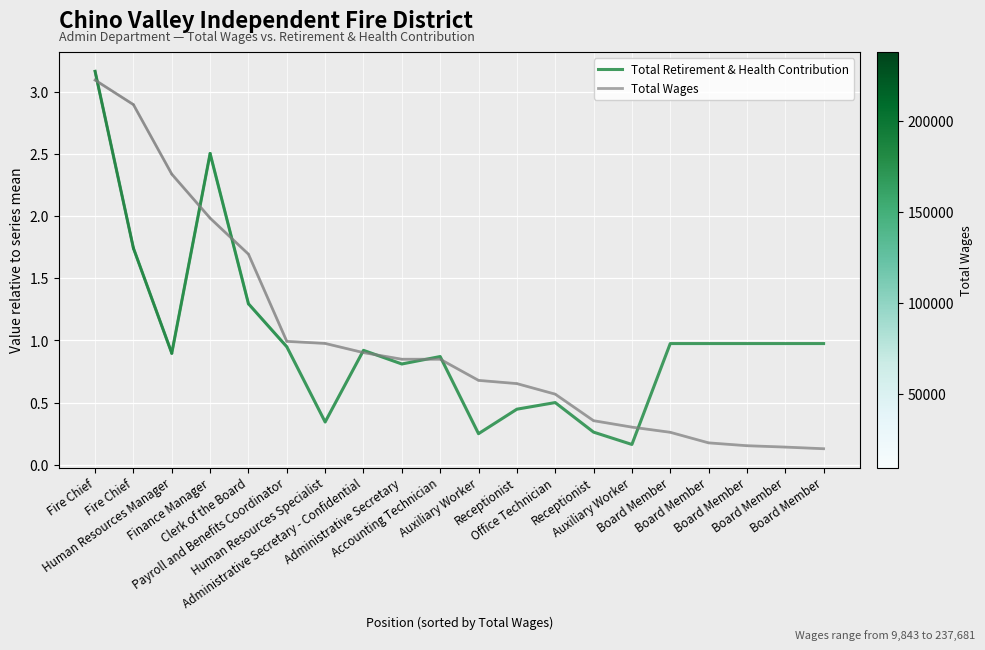

How many lines are shown in the chart?

2